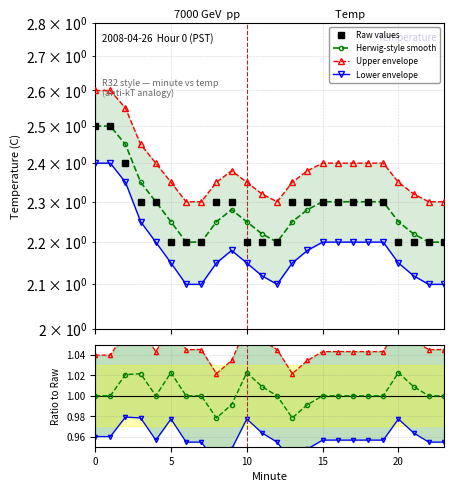

Reading left to right, transcribe all the data shown in this chart.

Hour 0 avg per 10min: 0=2.5	1=2.5	2=2.4	3=2.3	4=2.3	5=2.2	6=2.2	7=2.2	8=2.3	9=2.3	10=2.2	11=2.2	12=2.2	13=2.3	14=2.3	15=2.3	16=2.3	17=2.3	18=2.3	19=2.3	20=2.2	21=2.2	22=2.2	23=2.2
Rolling mean: 0=2.5	1=2.5	2=2.5	3=2.4	4=2.3	5=2.2	6=2.2	7=2.2	8=2.2	9=2.3	10=2.2	11=2.2	12=2.2	13=2.2	14=2.3	15=2.3	16=2.3	17=2.3	18=2.3	19=2.3	20=2.2	21=2.2	22=2.2	23=2.2
Upper bound: 0=2.6	1=2.6	2=2.5	3=2.5	4=2.4	5=2.4	6=2.3	7=2.3	8=2.4	9=2.4	10=2.4	11=2.3	12=2.3	13=2.4	14=2.4	15=2.4	16=2.4	17=2.4	18=2.4	19=2.4	20=2.4	21=2.3	22=2.3	23=2.3
Lower bound: 0=2.4	1=2.4	2=2.4	3=2.2	4=2.2	5=2.1	6=2.1	7=2.1	8=2.1	9=2.2	10=2.1	11=2.1	12=2.1	13=2.1	14=2.2	15=2.2	16=2.2	17=2.2	18=2.2	19=2.2	20=2.1	21=2.1	22=2.1	23=2.1